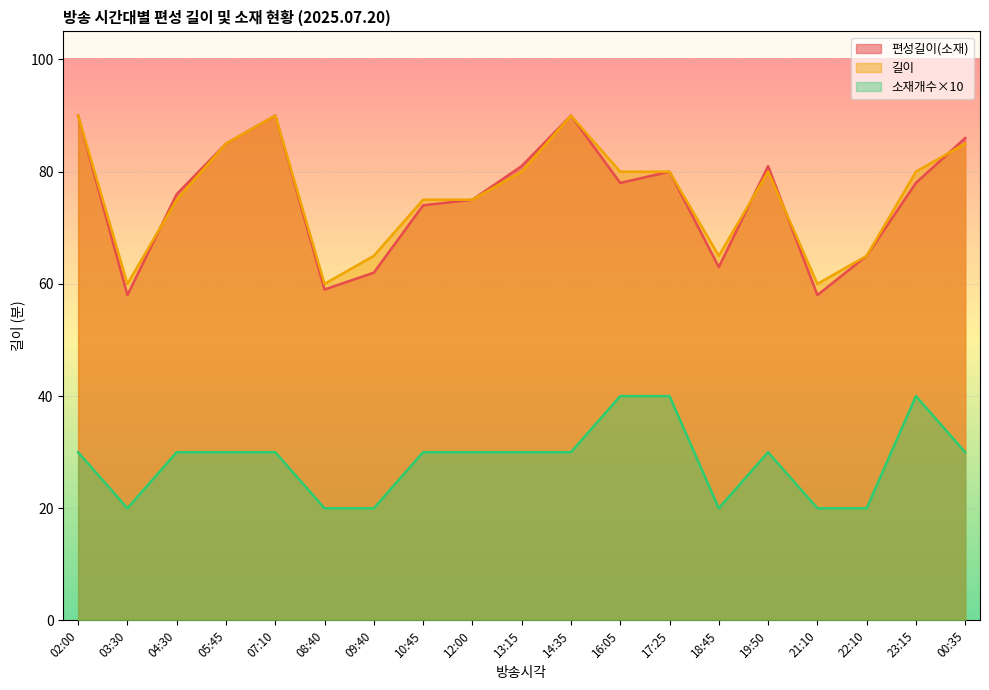

Which series has the largest total across all categories?

길이